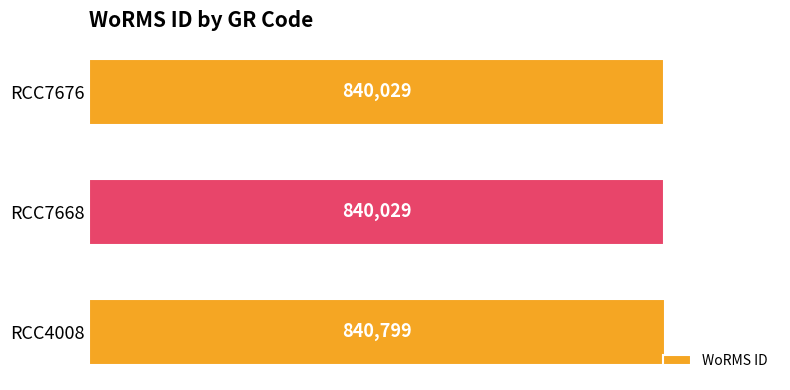

Does the chart contain any negative values?

No